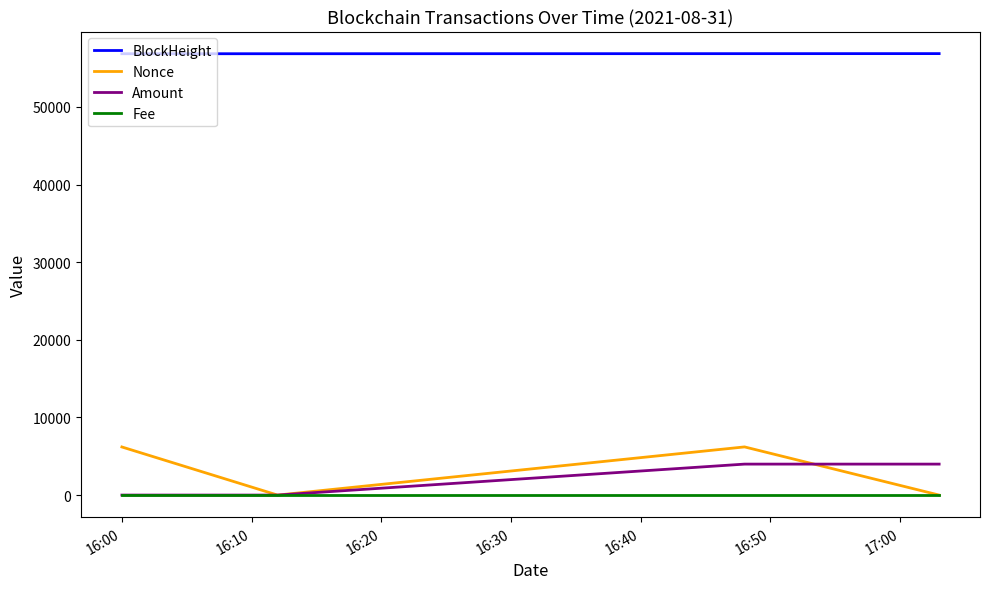

What is the lowest value of the BlockHeight series?

56854.0